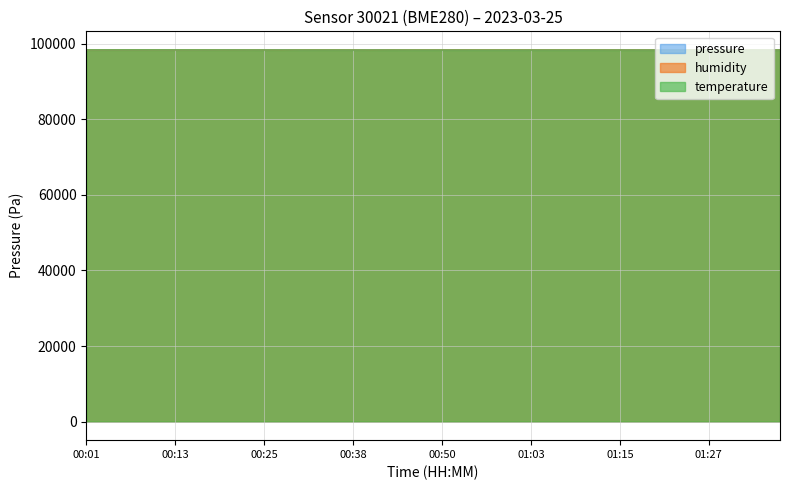

At which category is the sum across all series the highest?

00:08